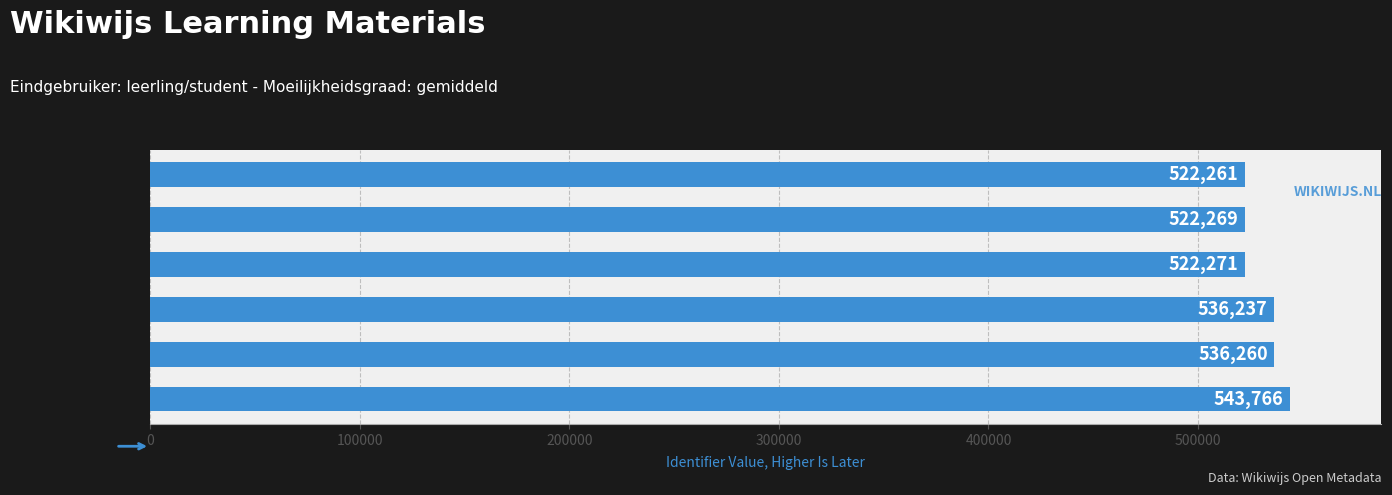

What is the change in value from black ops 2 to werelden?

+13999